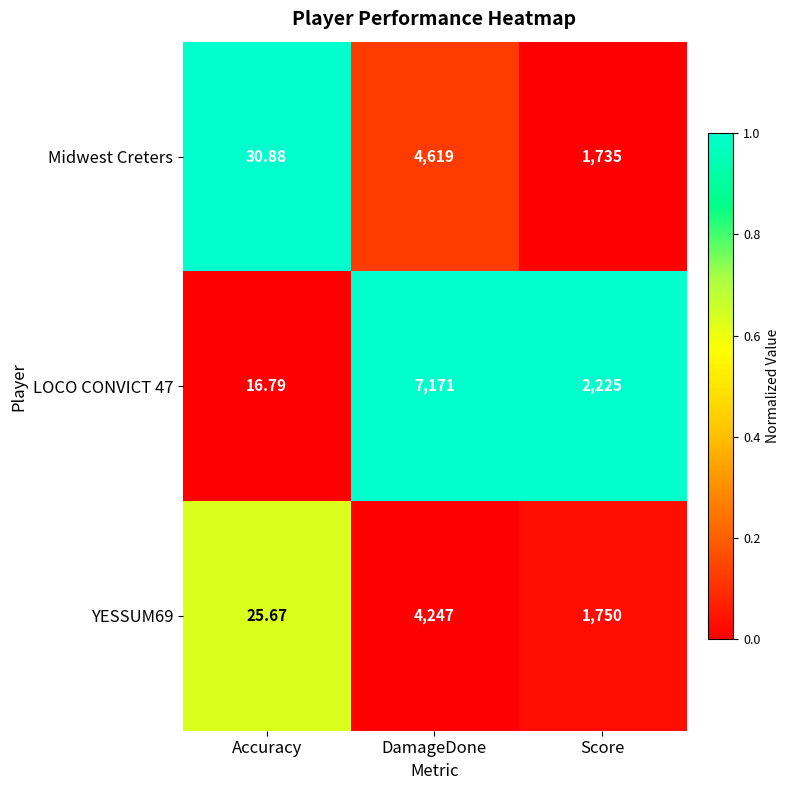

At which category does the chart reach its minimum across all series?

Accuracy